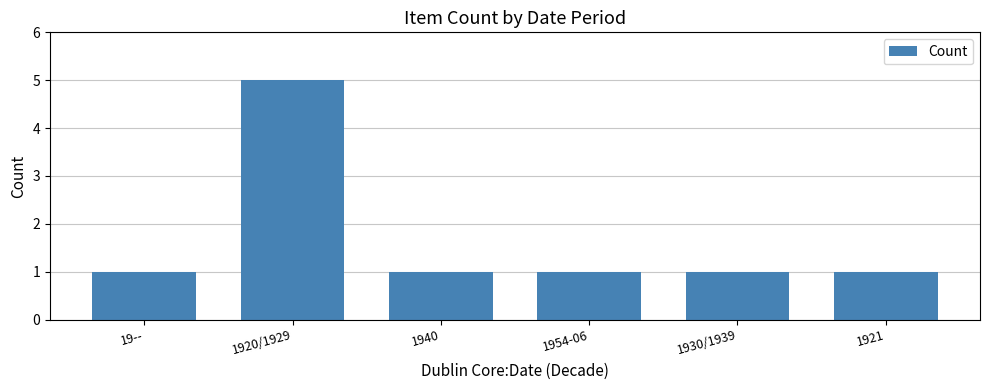

What is the difference between the maximum and second lowest values?

4